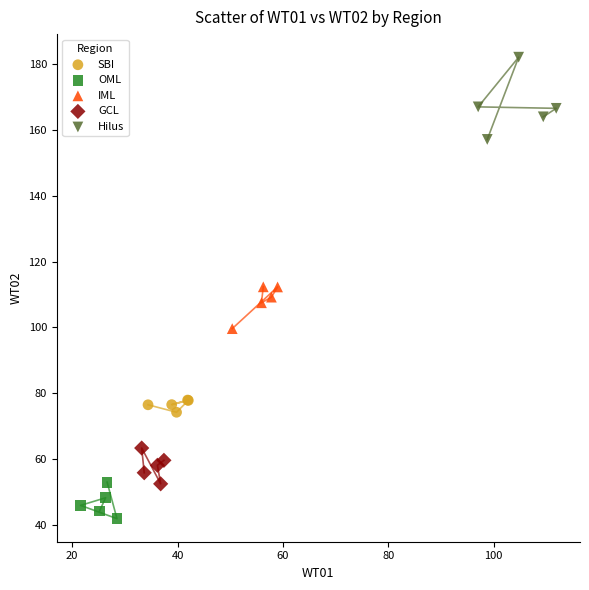

Which series contains the lowest Y value?

OML